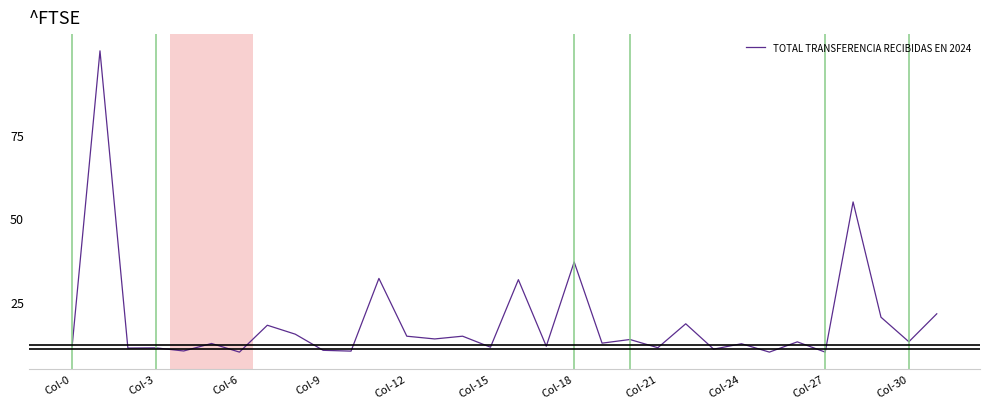

What is the greatest value displayed?

100.0